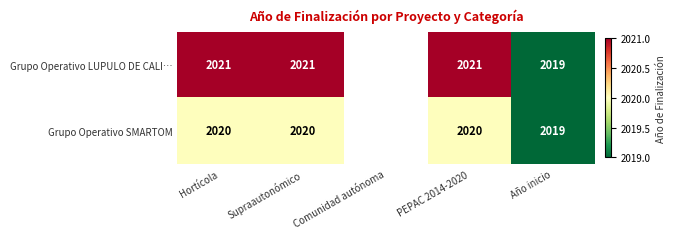

Is the value of Grupo Operativo LUPULO DE CALI… at Hortícola greater than the value of Grupo Operativo SMARTOM at Año inicio?

Yes